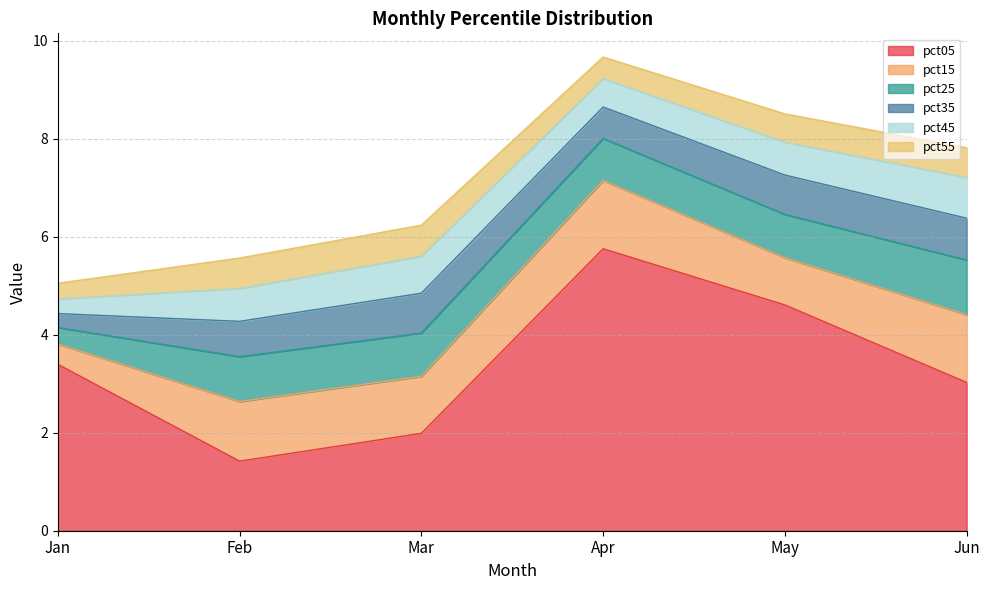

True or false: pct25 and pct55 intersect in this chart.

False